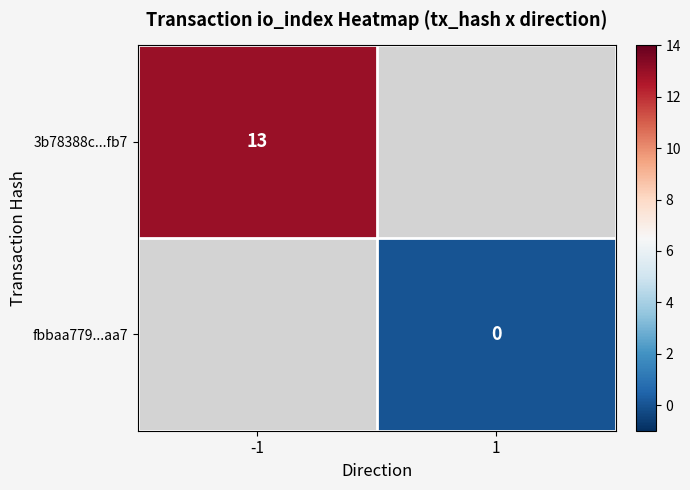

Is it true that 3b78388c...fb7 equals 21 at -1?

False